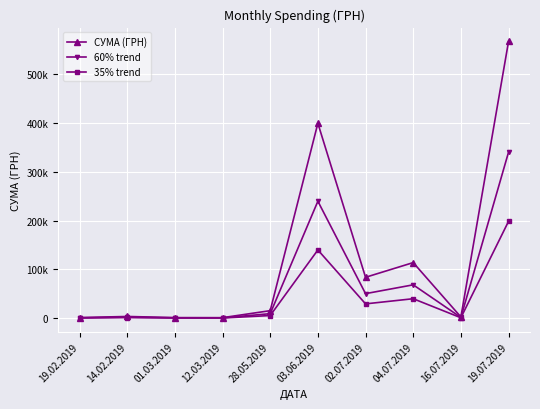

At how many categories does at least one series exceed 354504?

2